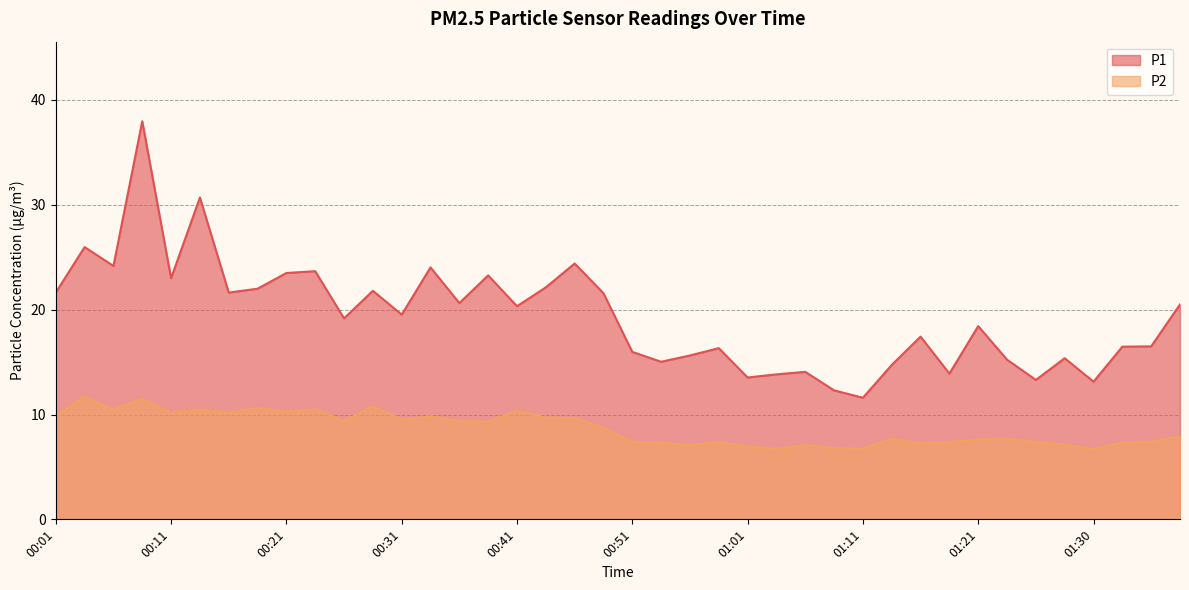

What is the approximate value of P1 at 00:48?

21.6